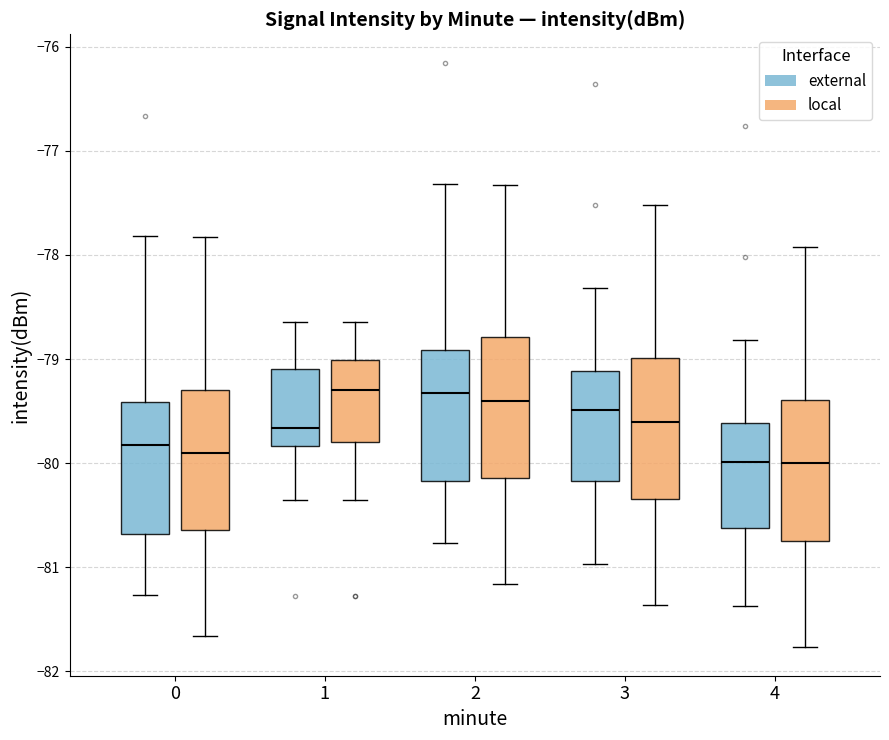

Reading left to right, read every box against the y-axis: the position of its median line, the range the box covers, and the ends of its whiskers. The values are not printed on the chart, so give them approximately, as read against the axis.

0 (external): median -79.8, box -80.7 to -79.4, whiskers -81.3 to -77.8
0 (local): median -79.9, box -80.6 to -79.3, whiskers -81.7 to -77.8
1 (external): median -79.7, box -79.8 to -79.1, whiskers -80.4 to -78.6
1 (local): median -79.3, box -79.8 to -79.0, whiskers -80.4 to -78.6
2 (external): median -79.3, box -80.2 to -78.9, whiskers -80.8 to -77.3
2 (local): median -79.4, box -80.1 to -78.8, whiskers -81.2 to -77.3
3 (external): median -79.5, box -80.2 to -79.1, whiskers -81.0 to -78.3
3 (local): median -79.6, box -80.3 to -79.0, whiskers -81.4 to -77.5
4 (external): median -80.0, box -80.6 to -79.6, whiskers -81.4 to -78.8
4 (local): median -80.0, box -80.7 to -79.4, whiskers -81.8 to -77.9